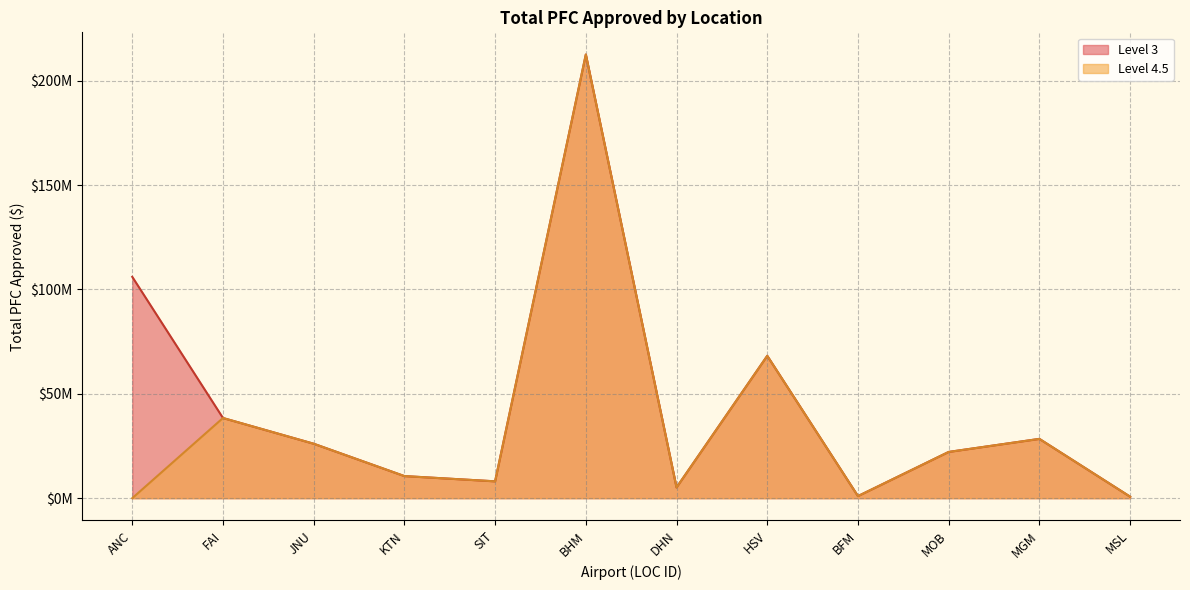

What is the label of the 5th point from the left?

SIT